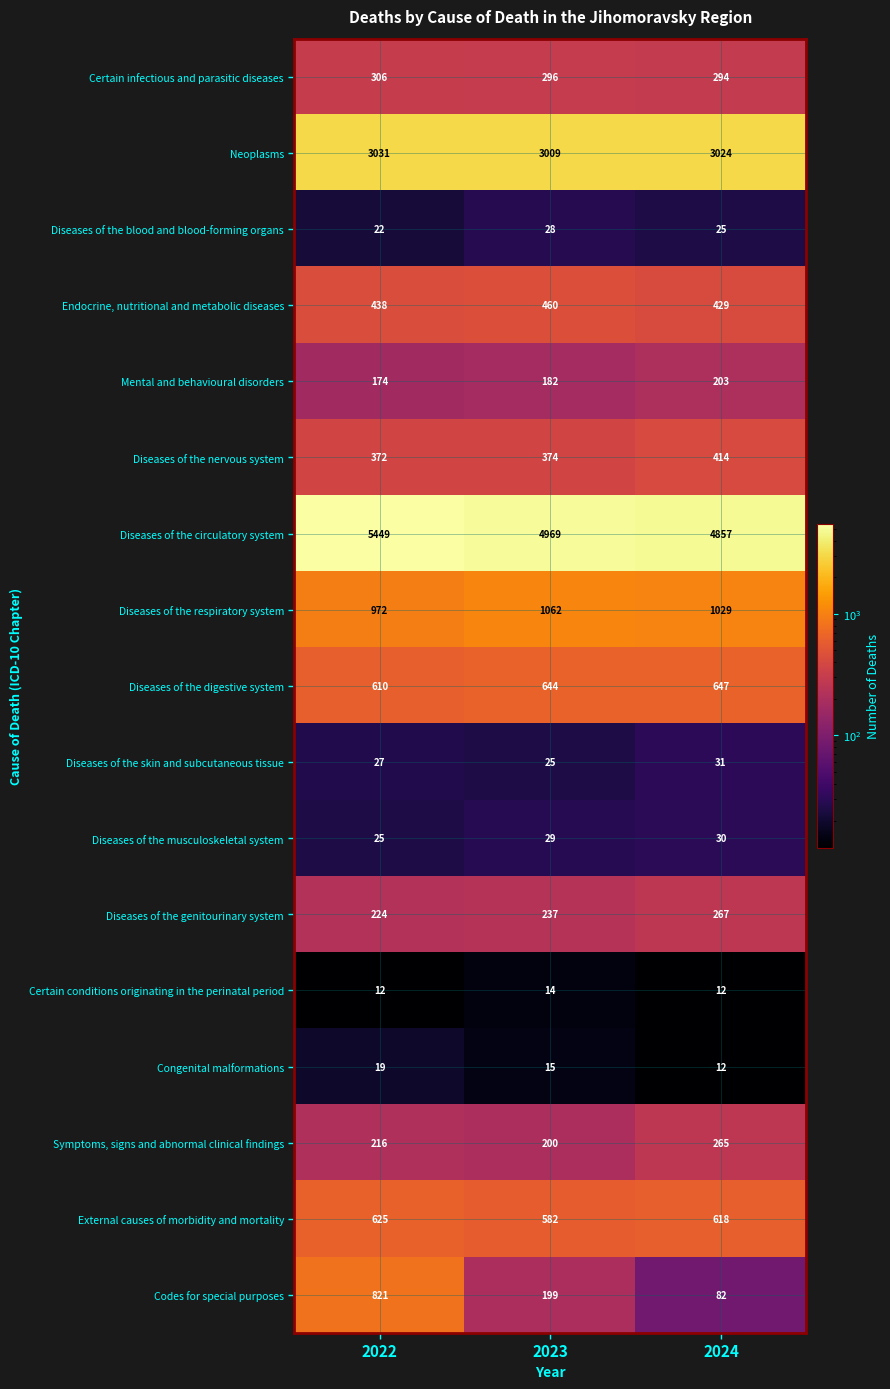

What is the difference between the maximum and minimum values in the External causes of morbidity and mortality series?

43